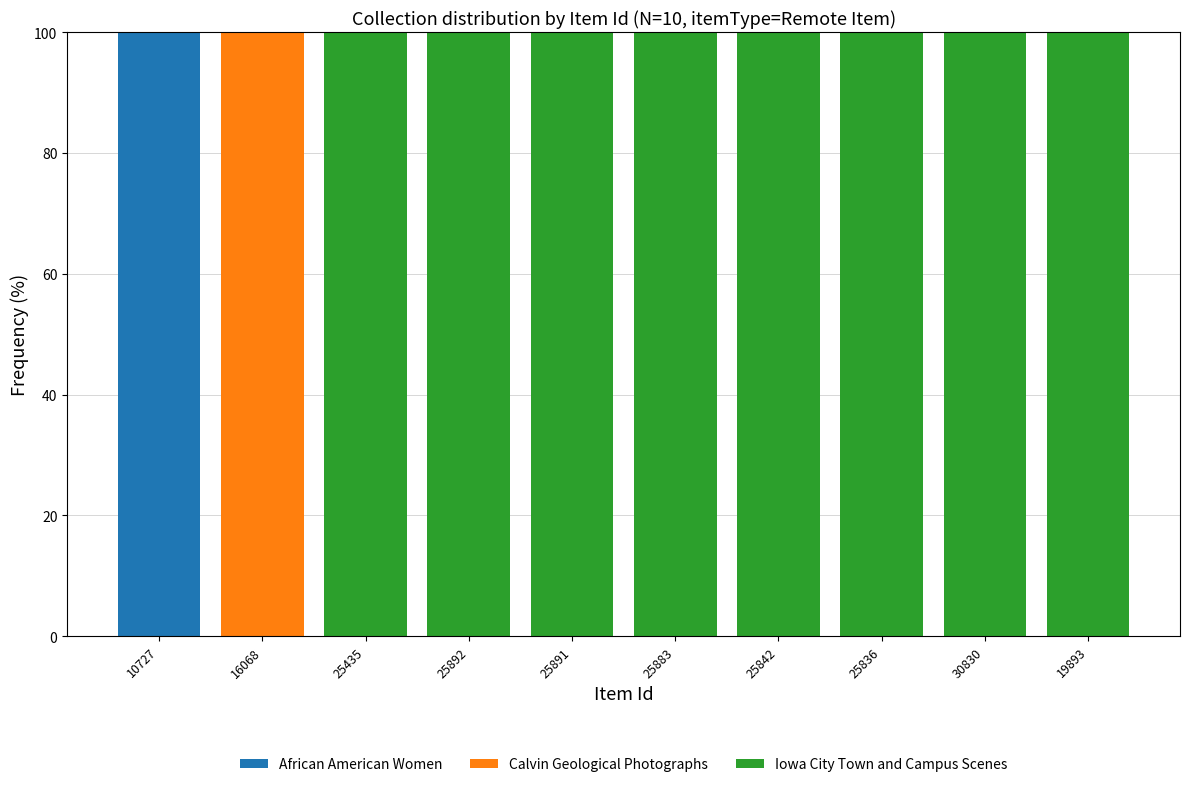

Is it true that African American Women equals 55 at 25836?

False